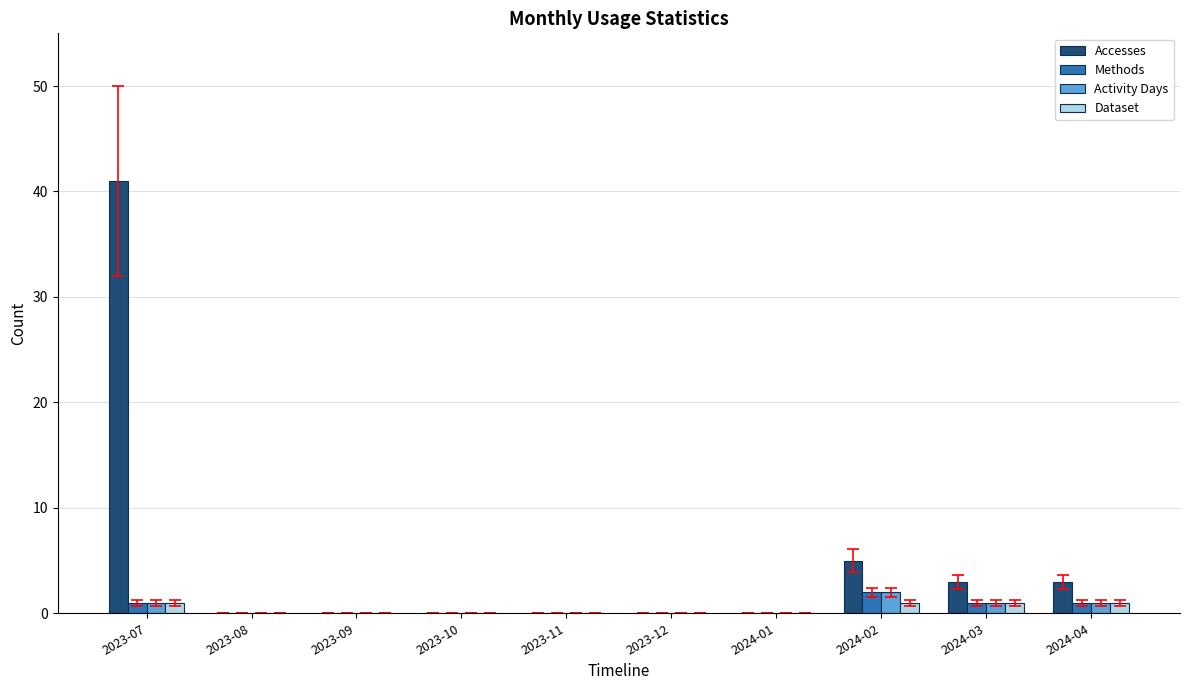

Where is Accesses nearest to the value 20?

2024-02